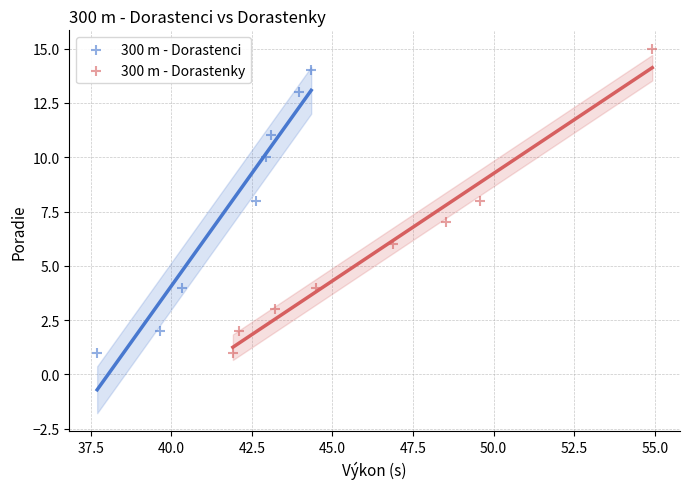

Which series has the largest Y range (max minus min)?

300 m - Dorastenky